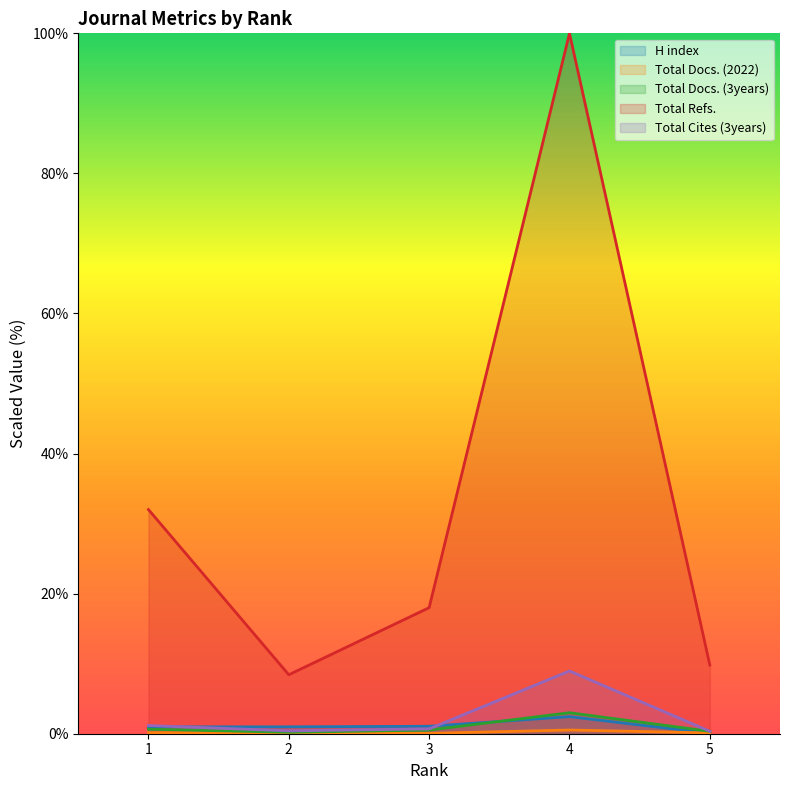

What is the average value of the Total Cites (3years) series?

2.3